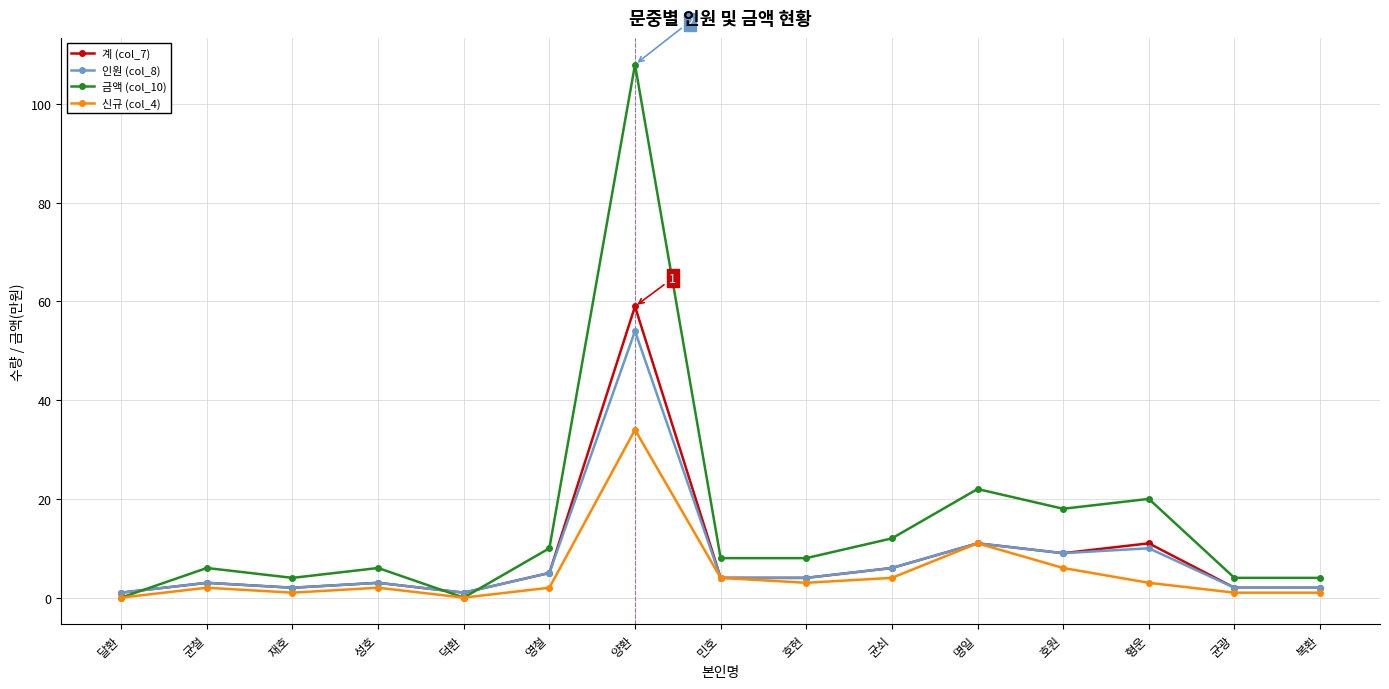

Is it true that 인원 (col_8) equals 3 at 성호?

True